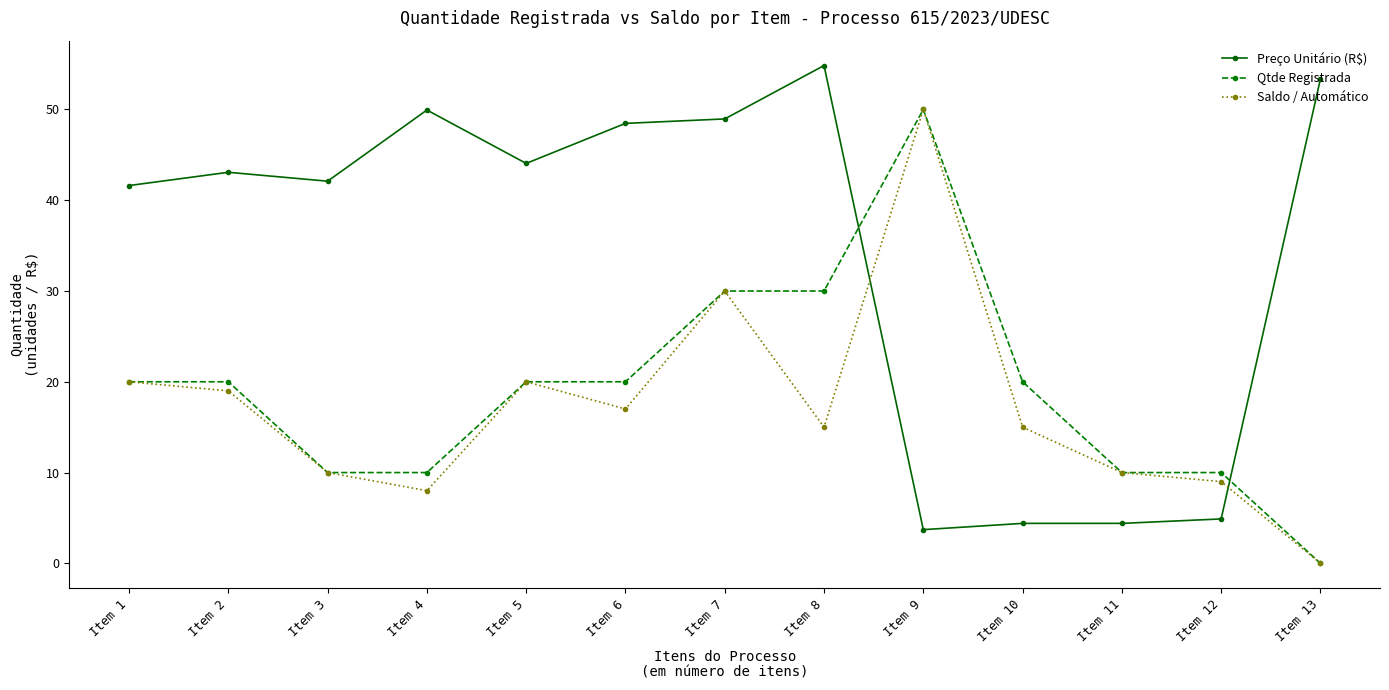

Is this an area chart (filled region under the line)?

No